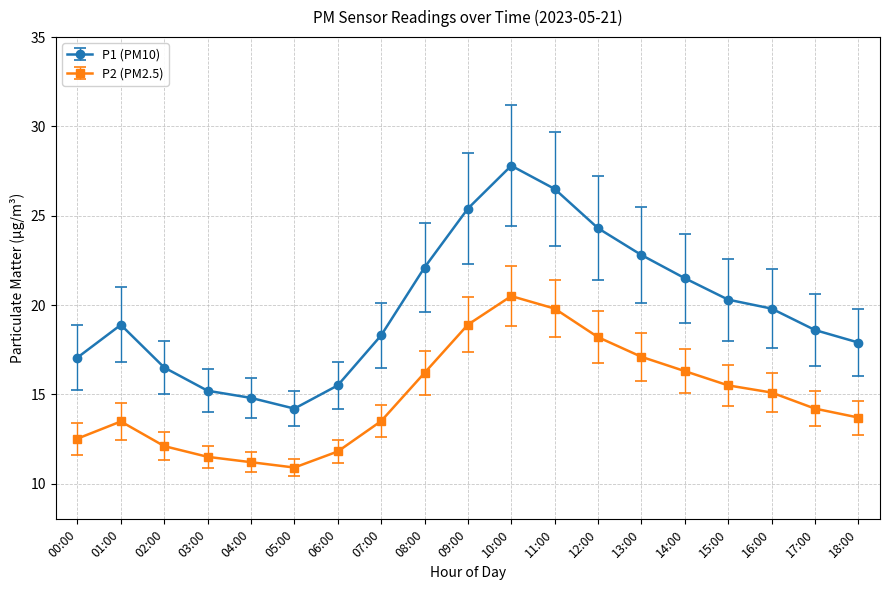

True or false: P1 (PM10) and P2 (PM2.5) intersect in this chart.

False